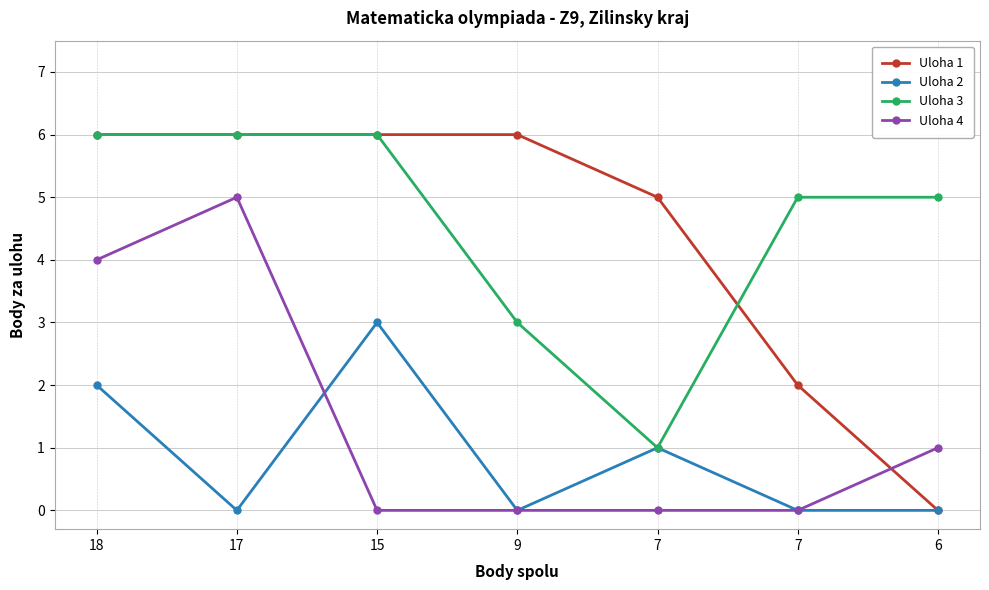

Which series has the largest total across all categories?

Uloha 3